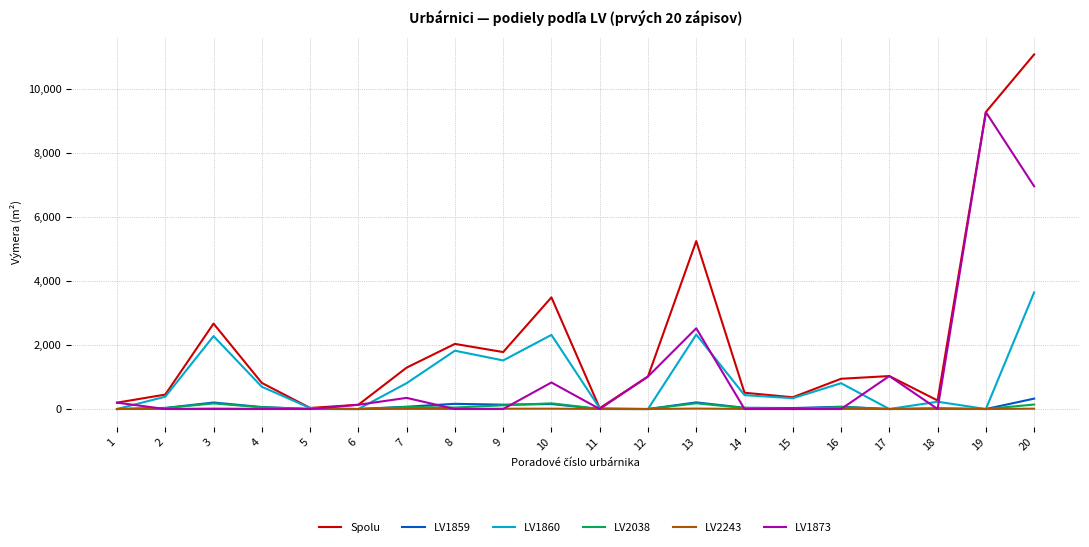

What is the highest value of the Spolu series?

11080.5